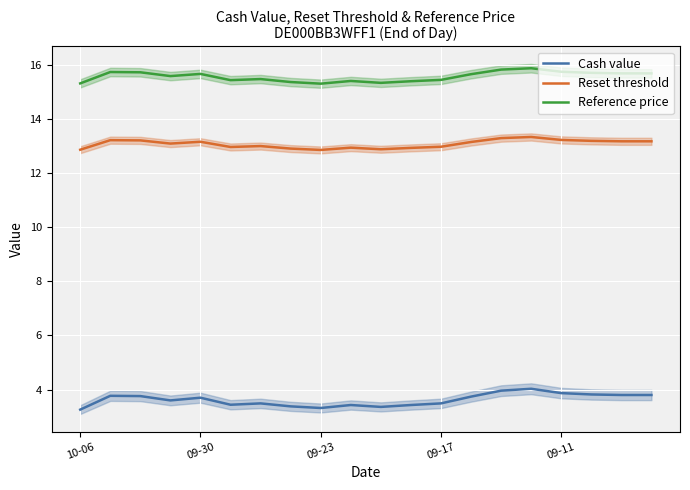

True or false: Reset threshold and Cash value cross at least once.

False